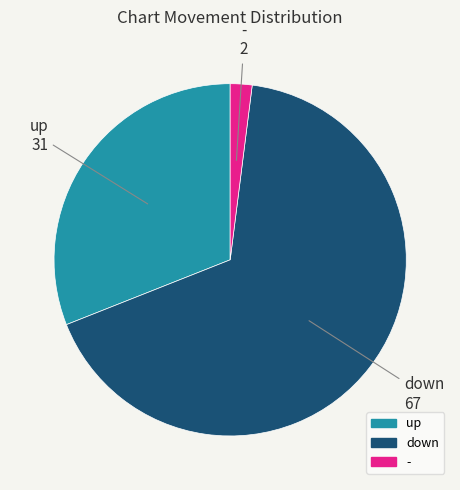

Do up and - together represent more than half of the pie?

No